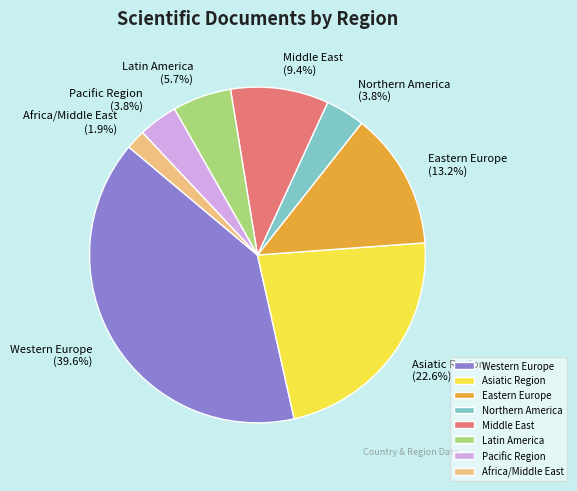

True or false: Northern America accounts for 4% of the total.

True